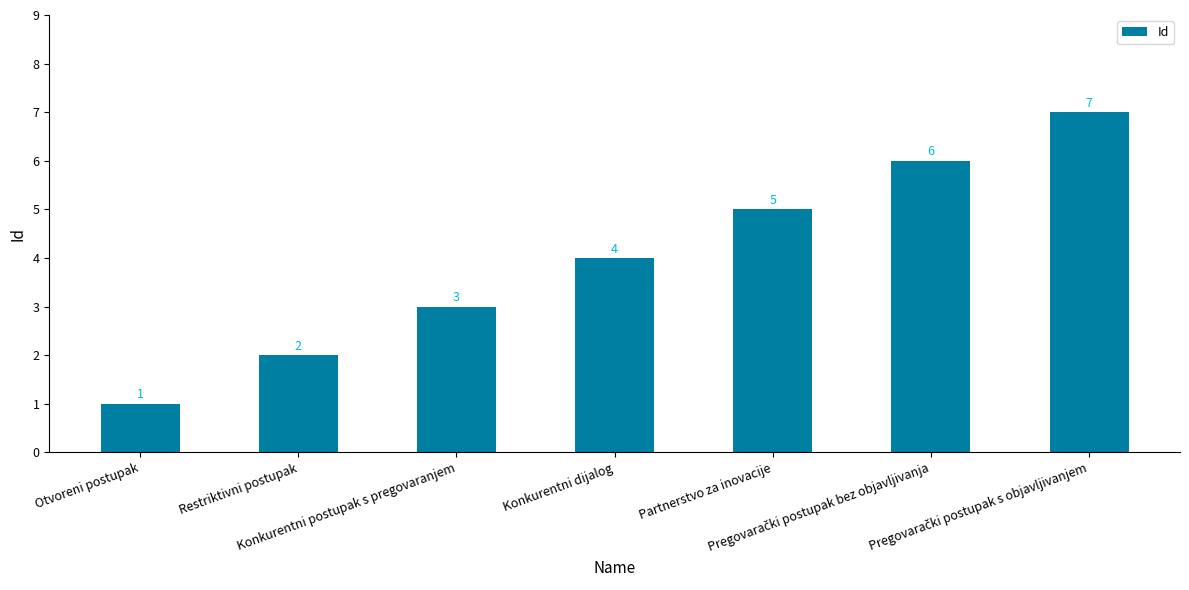

How many data points are less than 4?

3